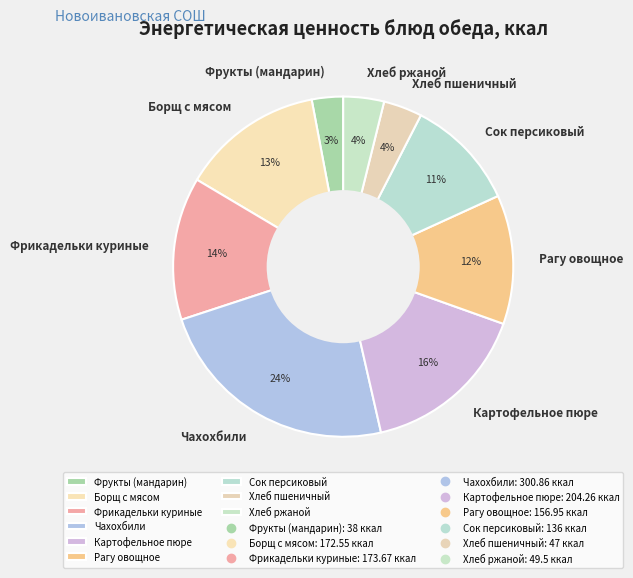

Is it true that Сок персиковый is 11% of the pie?

True